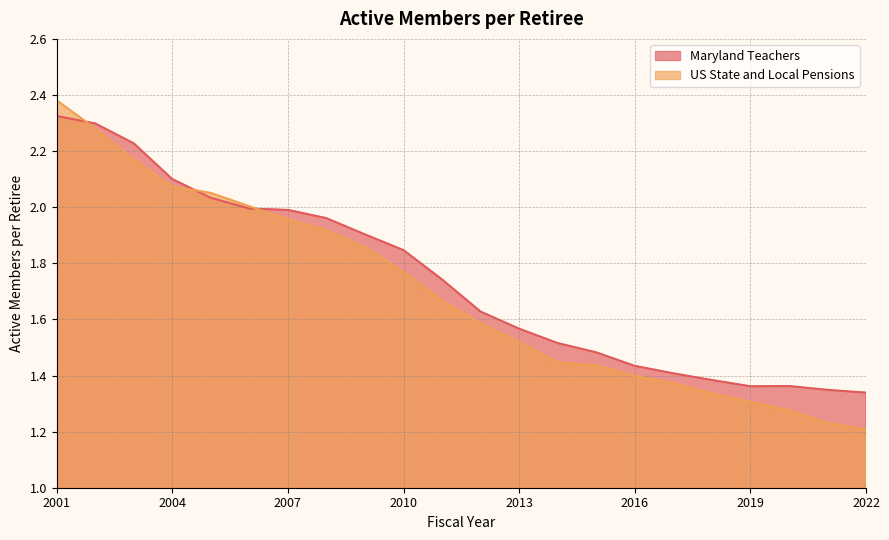

What is the greatest value displayed?

2.4